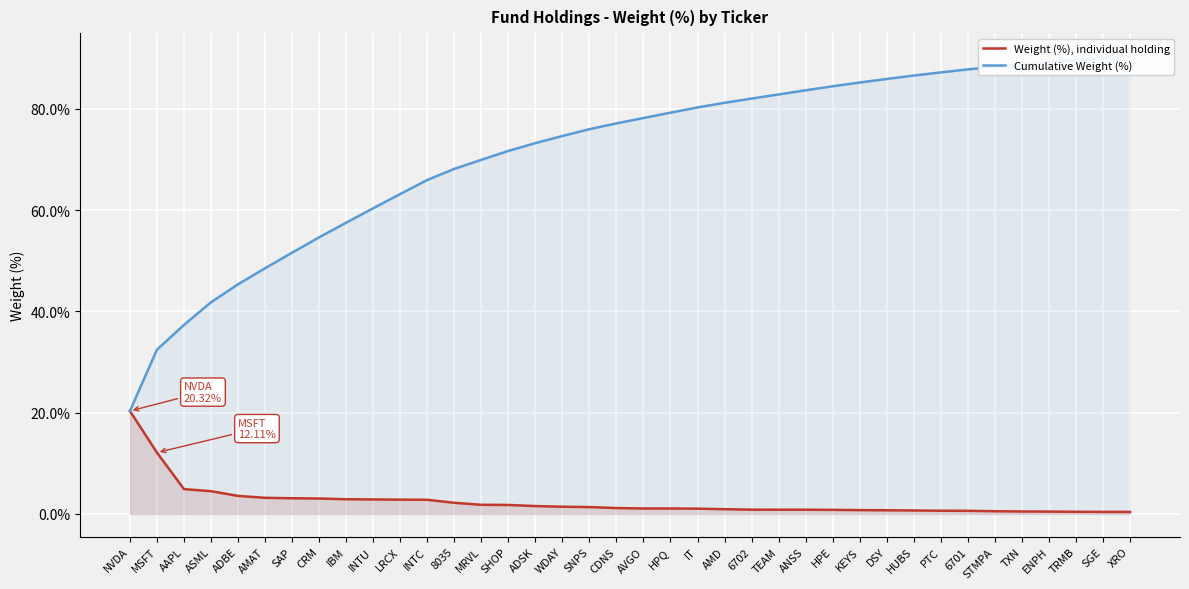

Rank the series at HPE from lowest to highest value.

Weight (%), individual holding, Cumulative Weight (%)